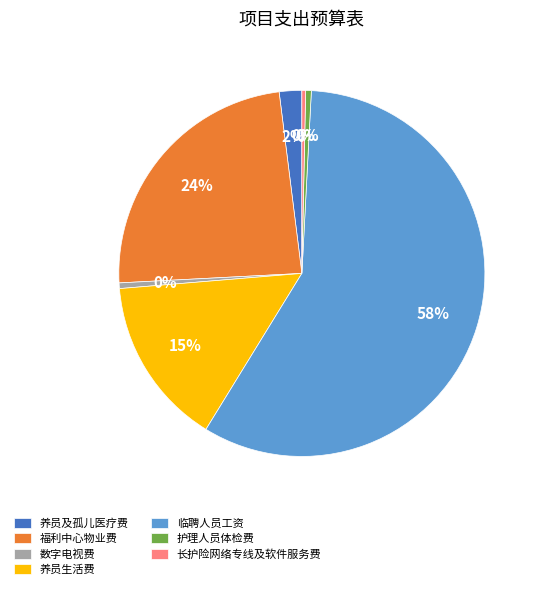

Combined, do 临聘人员工资 and 养员生活费 account for over 50%?

Yes